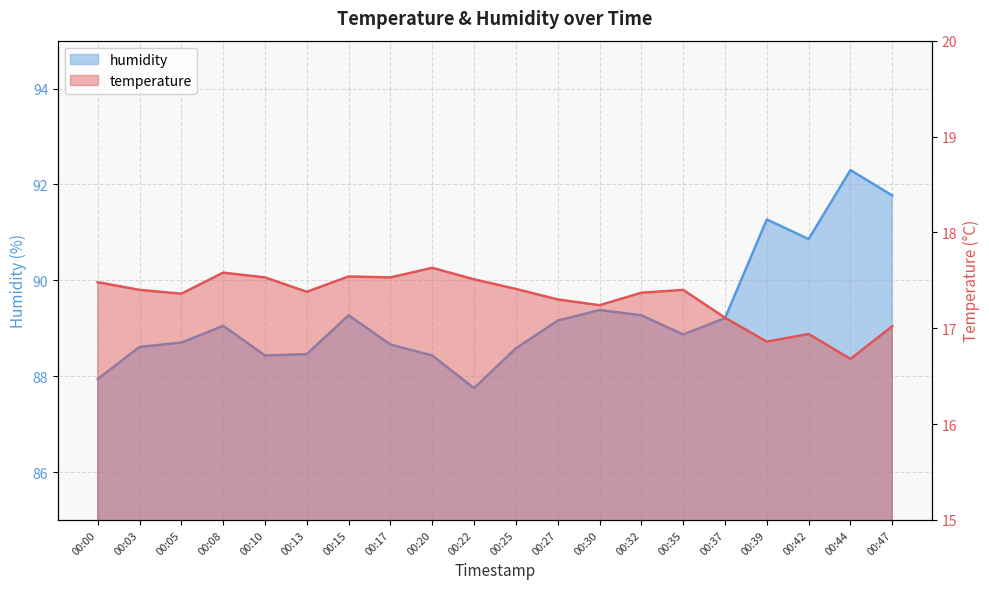

Reading left to right, list all the values displayed in this chart.

temperature: 17.5	17.4	17.4	17.6	17.5	17.4	17.5	17.5	17.6	17.5	17.4	17.3	17.2	17.4	17.4	17.1	16.9	16.9	16.7	17.0
humidity: 87.9	88.6	88.7	89.0	88.4	88.5	89.3	88.7	88.4	87.8	88.6	89.2	89.4	89.3	88.9	89.2	91.3	90.9	92.3	91.8